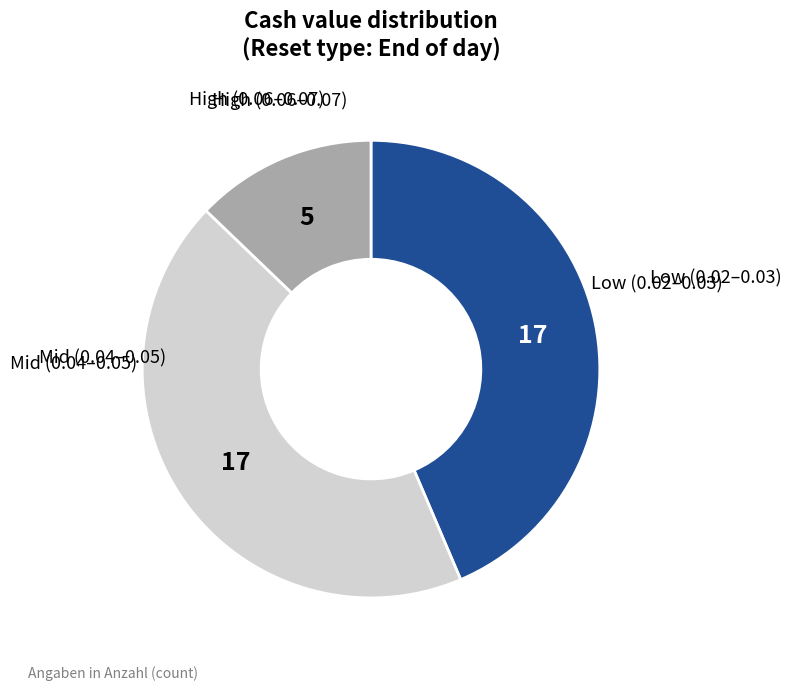

Does any single category account for the majority?

No